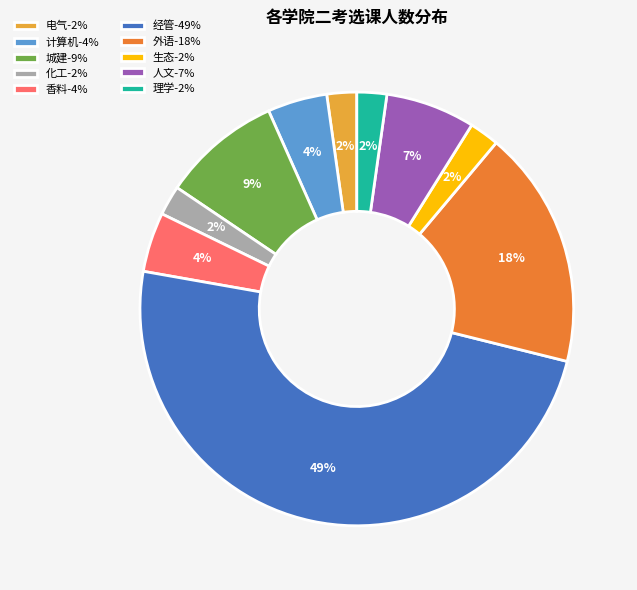

Does any single category account for the majority?

No